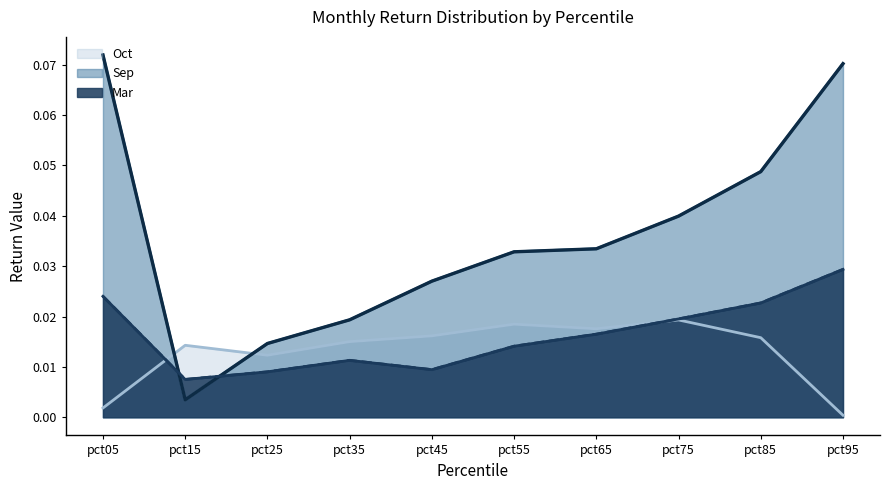

At which category is the sum across all series the highest?

pct95